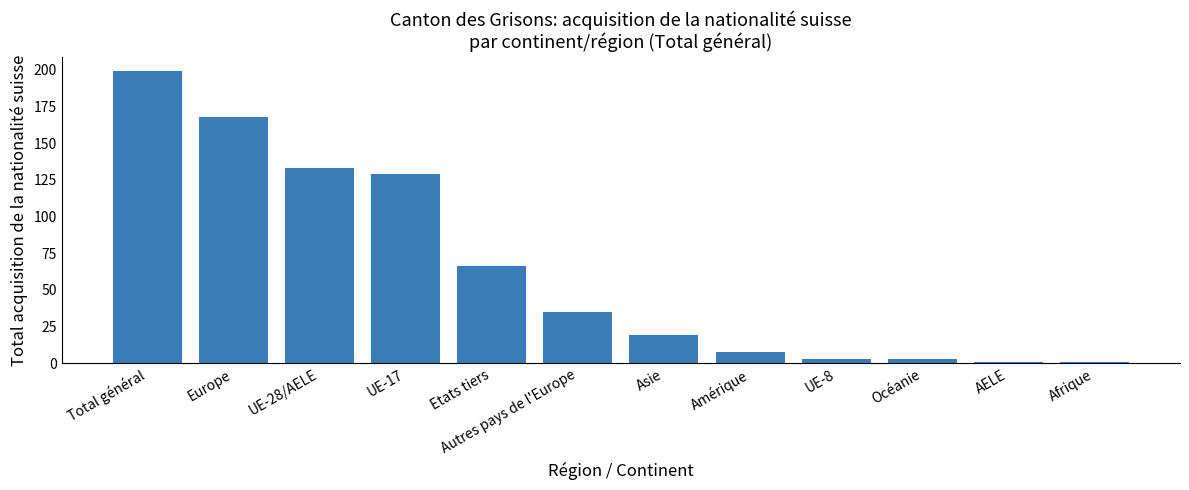

Where does the data first go above 35?

Total général